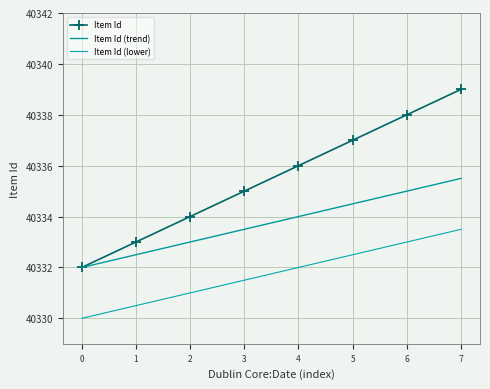

List the labels in order of Item Id (lower) value, smallest first.

0, 1, 2, 3, 4, 5, 6, 7